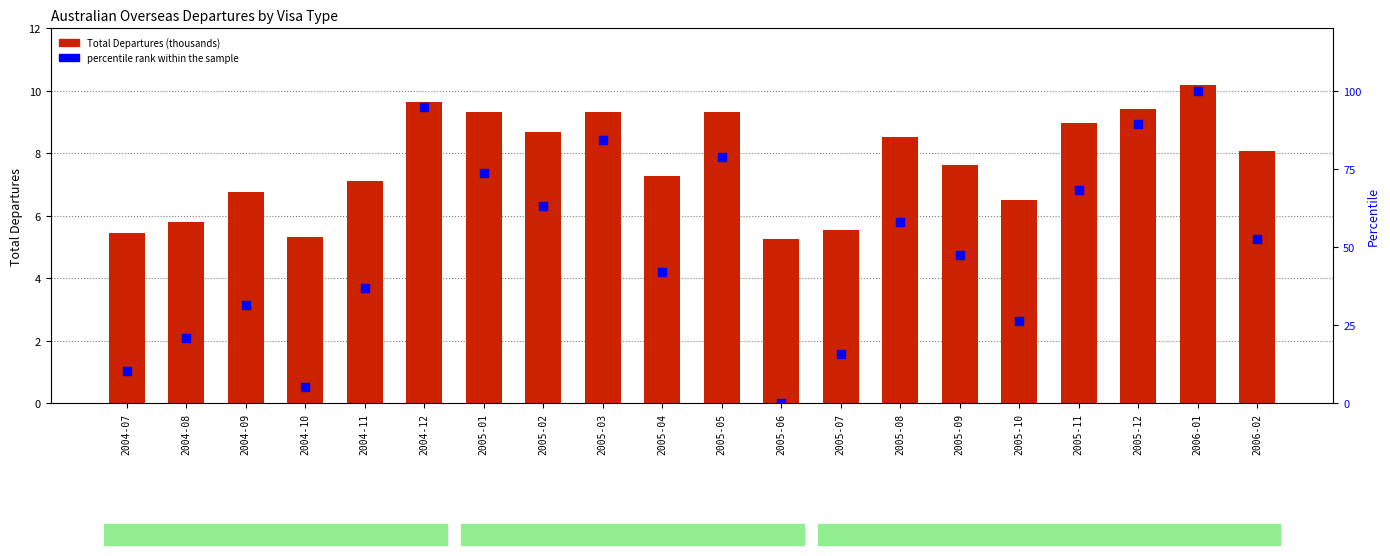

Which series reaches the minimum Y coordinate?

percentile rank within the sample